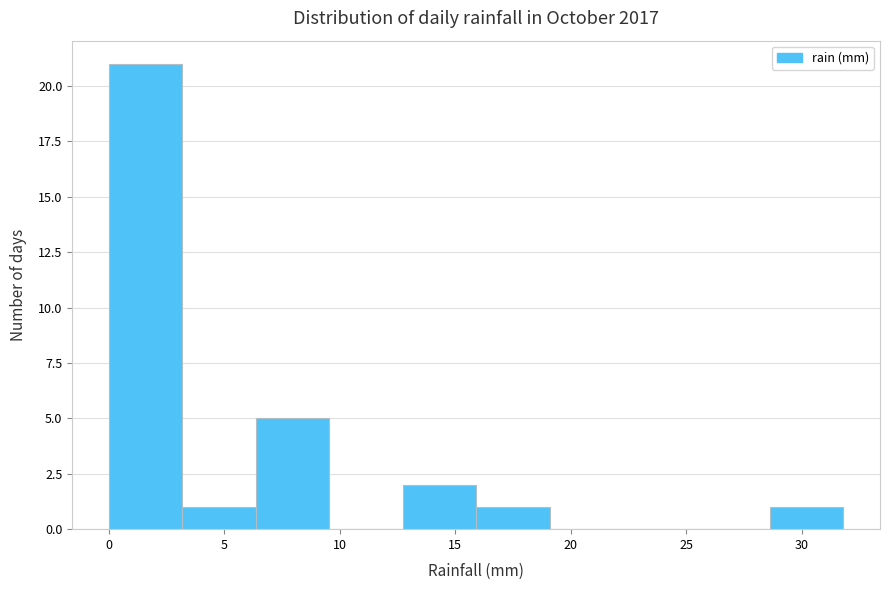

Which range on the x-axis has the tallest bar?

0.0 to 3.0